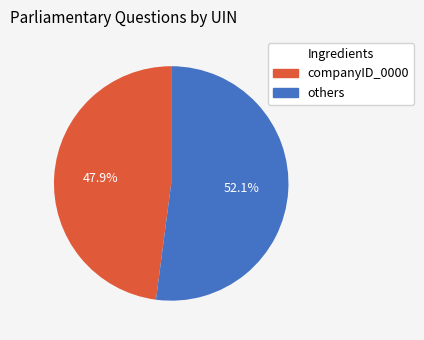

Which category has the biggest portion of the pie?

others